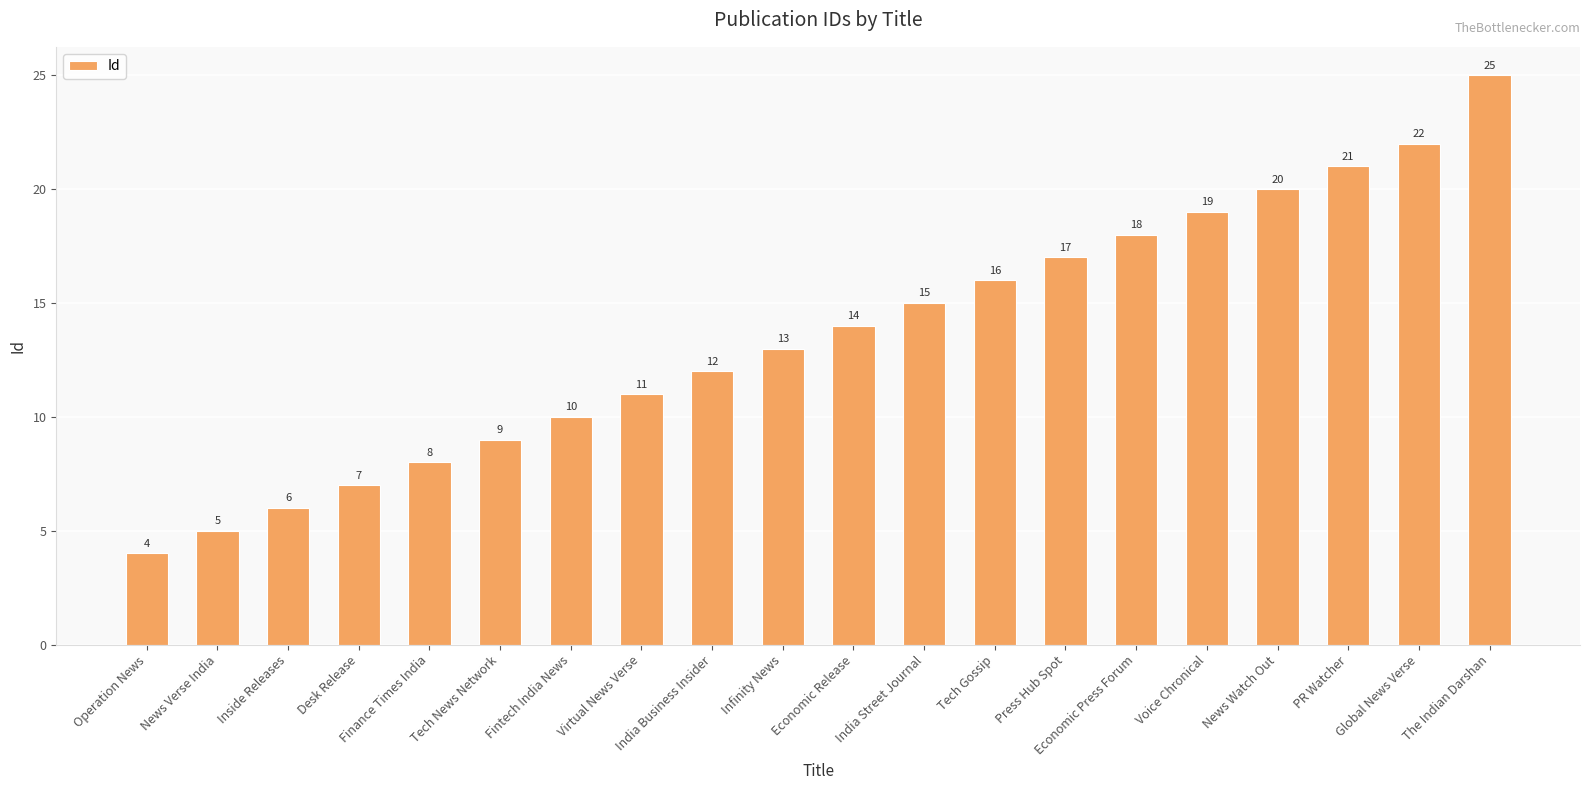

Approximately how many times larger is the value at Operation News compared to News Verse India?

0.8